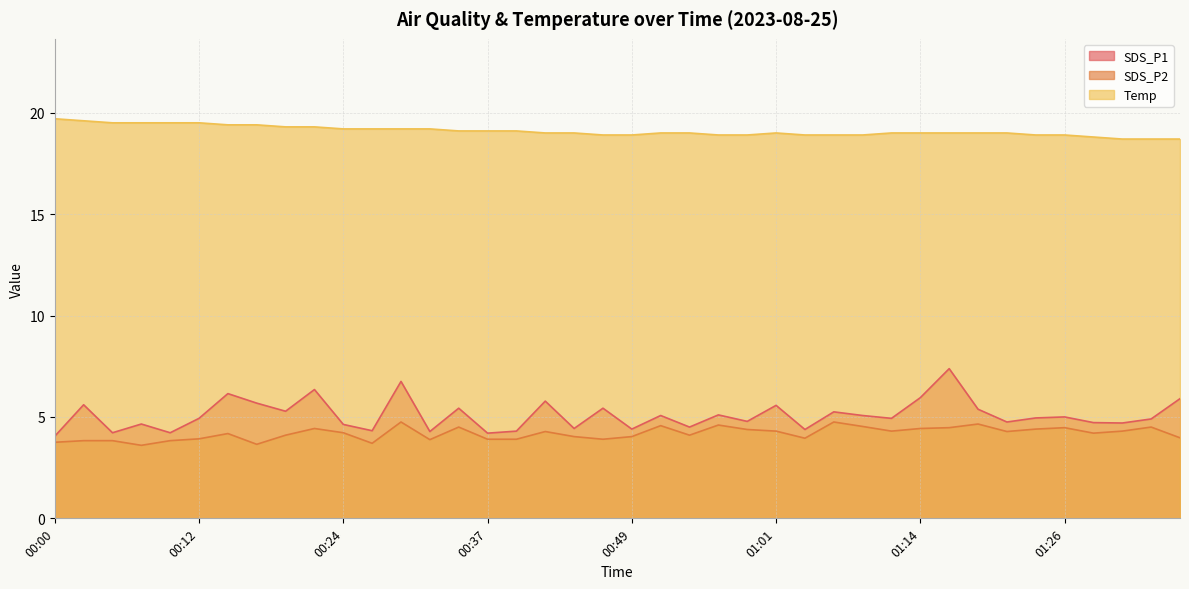

What is the greatest value displayed?

19.7